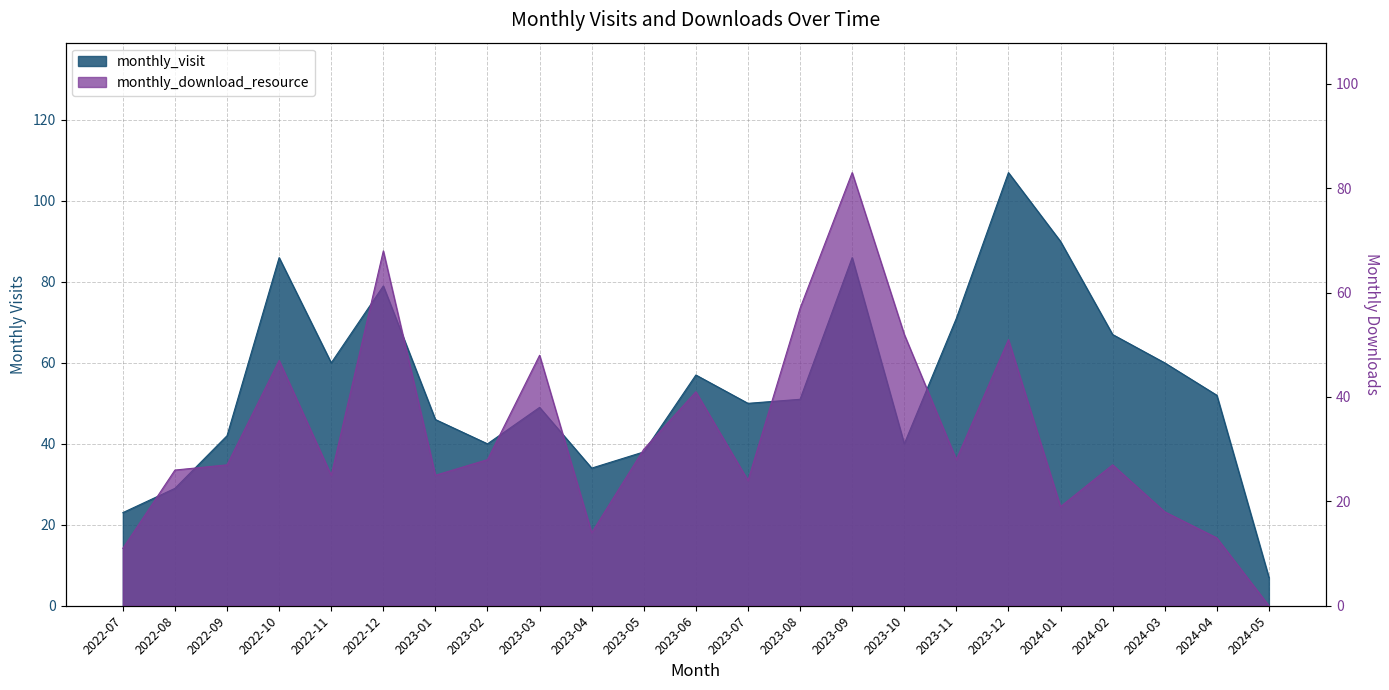

In monthly_download_resource, how many points are lower than both neighbors (excluding endpoints)?

6